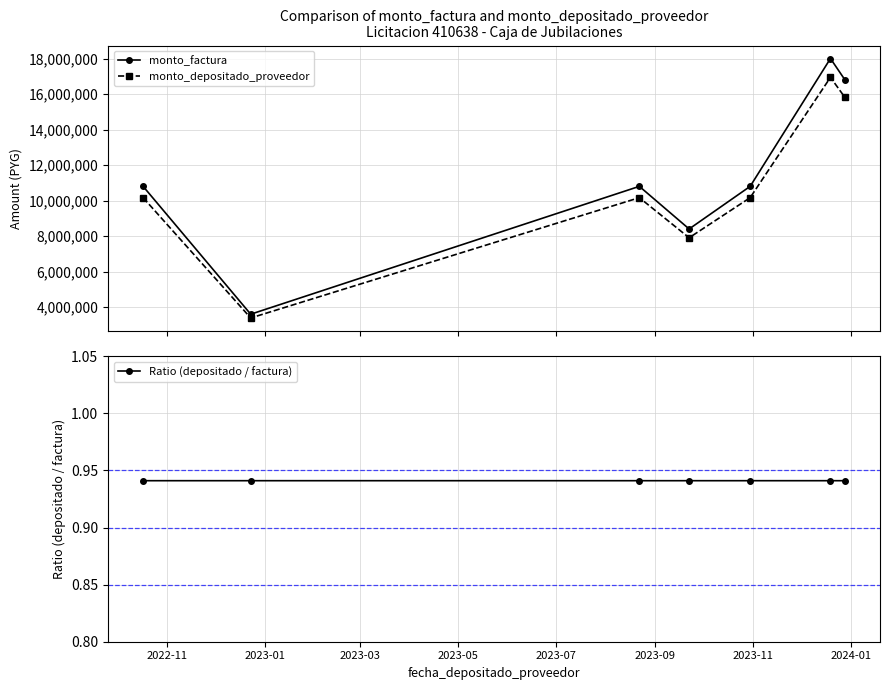

Reading right to left, list all the values displayed in this chart.

monto_factura: 16800000.0	18000000.0	10800000.0	8400000.0	10800000.0	3600000.0	10800000.0
monto_depositado_proveedor: 15809563.0	16938818.0	10163291.0	7904782.0	10163291.0	3387763.0	10163291.0
Ratio (depositado / factura): 0.9	0.9	0.9	0.9	0.9	0.9	0.9